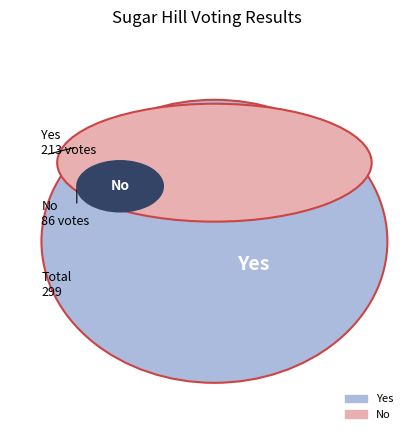

Count the number of slices in the pie.

3